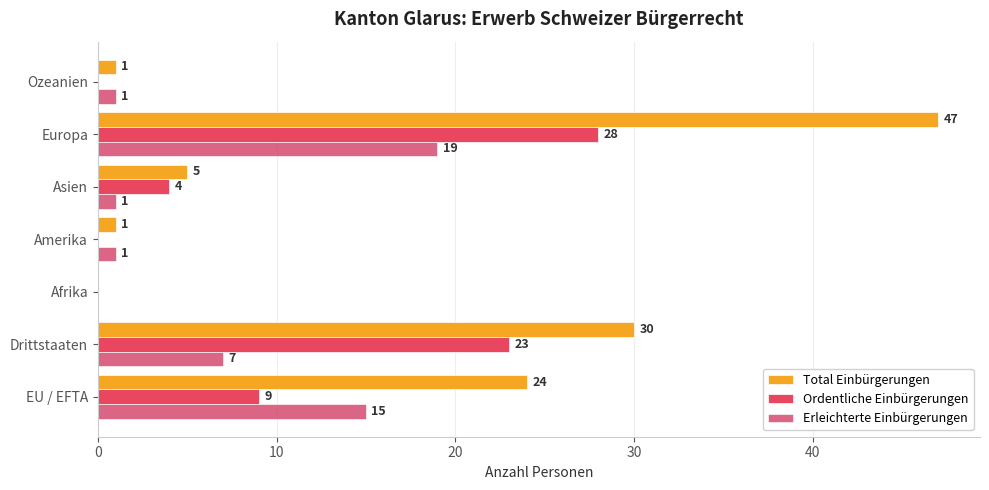

How many series are shown in this chart?

3